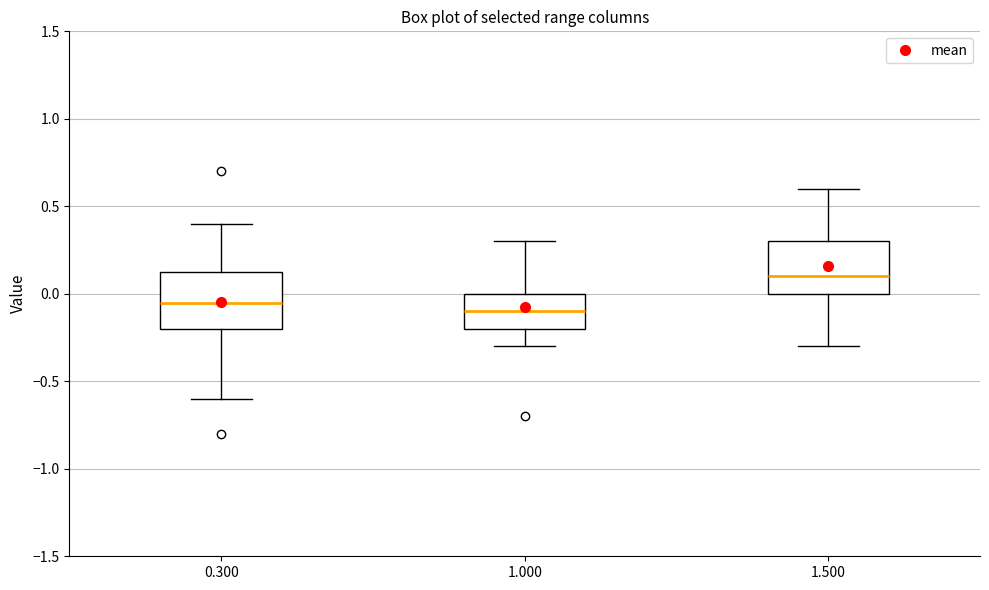

Reading left to right, transcribe this box plot: for each box, give where its median line is, the range the box spans, and where its two whiskers end, as read against the y-axis. The values are not printed on the chart, so give them approximately, as read against the axis.

0.300: median -0.05, box -0.20 to 0.15, whiskers -0.60 to 0.40
1.000: median -0.10, box -0.20 to 0.00, whiskers -0.30 to 0.30
1.500: median 0.10, box 0.00 to 0.30, whiskers -0.30 to 0.60